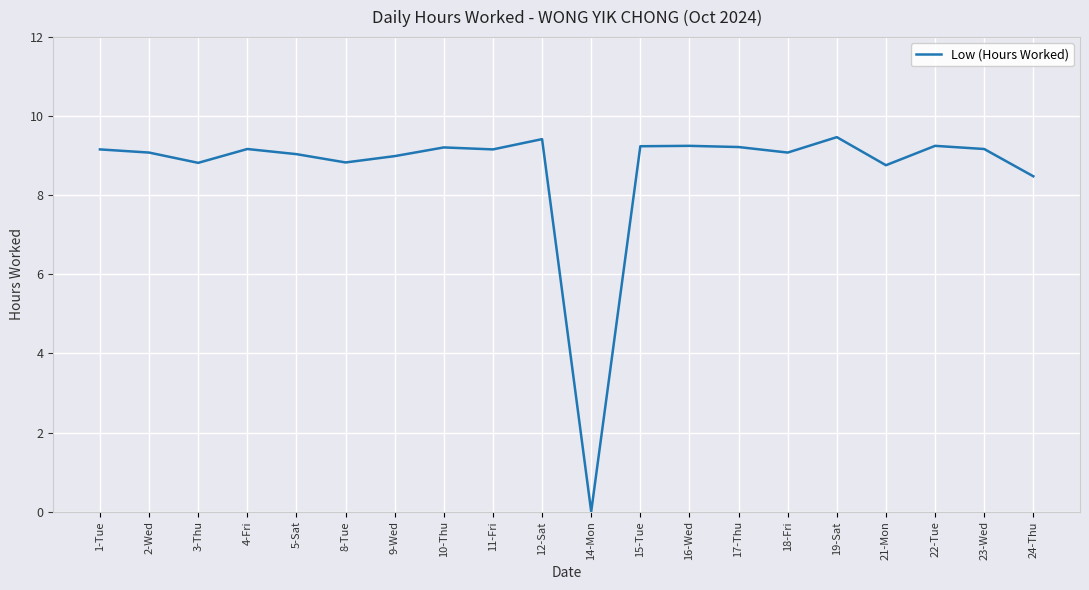

What is the average value?

8.6